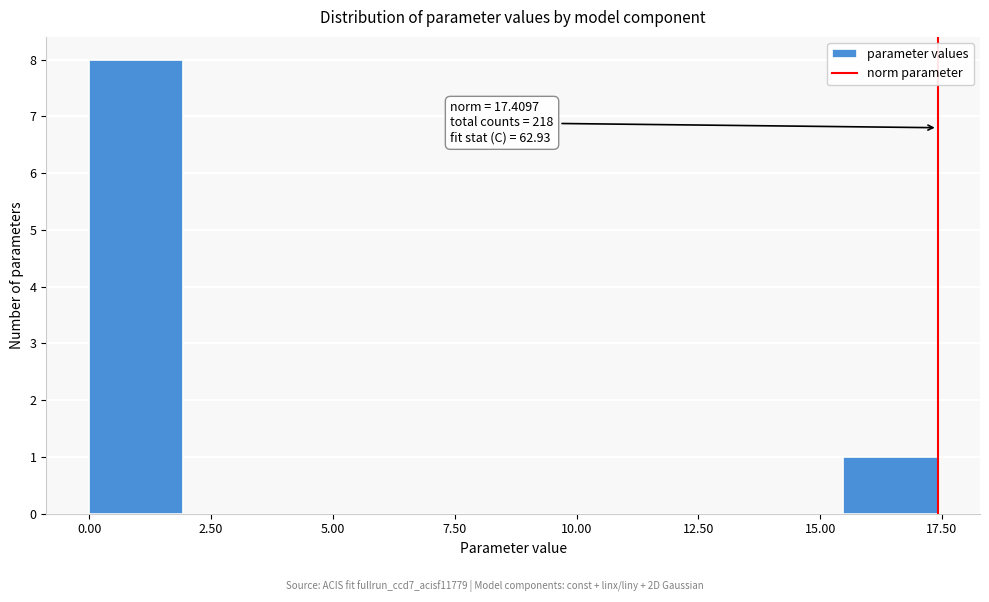

Read against the x-axis, roughly where is the centre of the tallest bar?

1.0